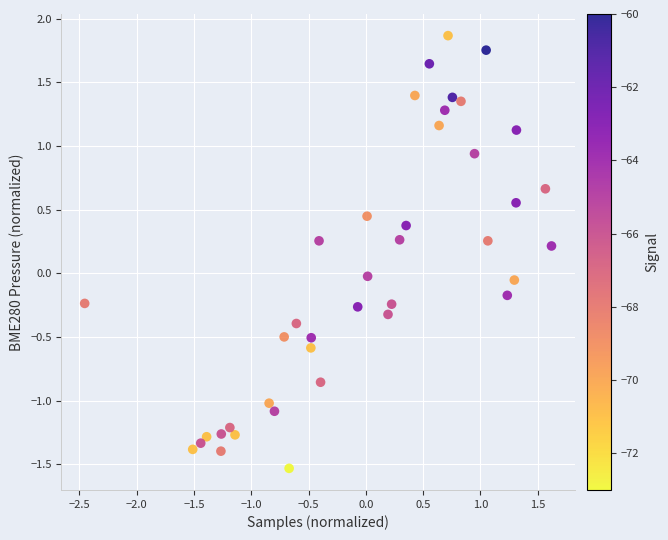

What is the range of X values (max minus min)?

4.1